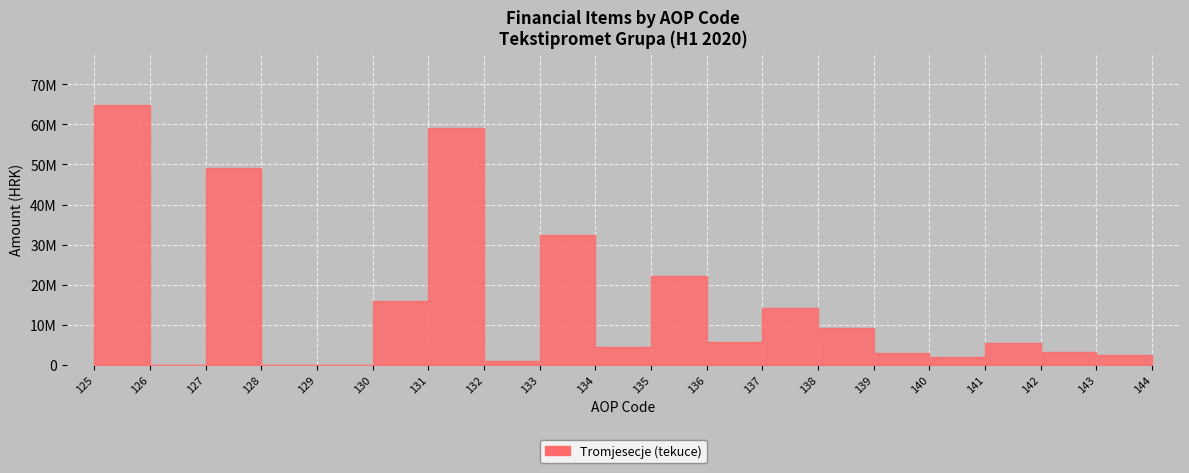

How many interior local valleys (lower than both neighbors) does the data have?

5